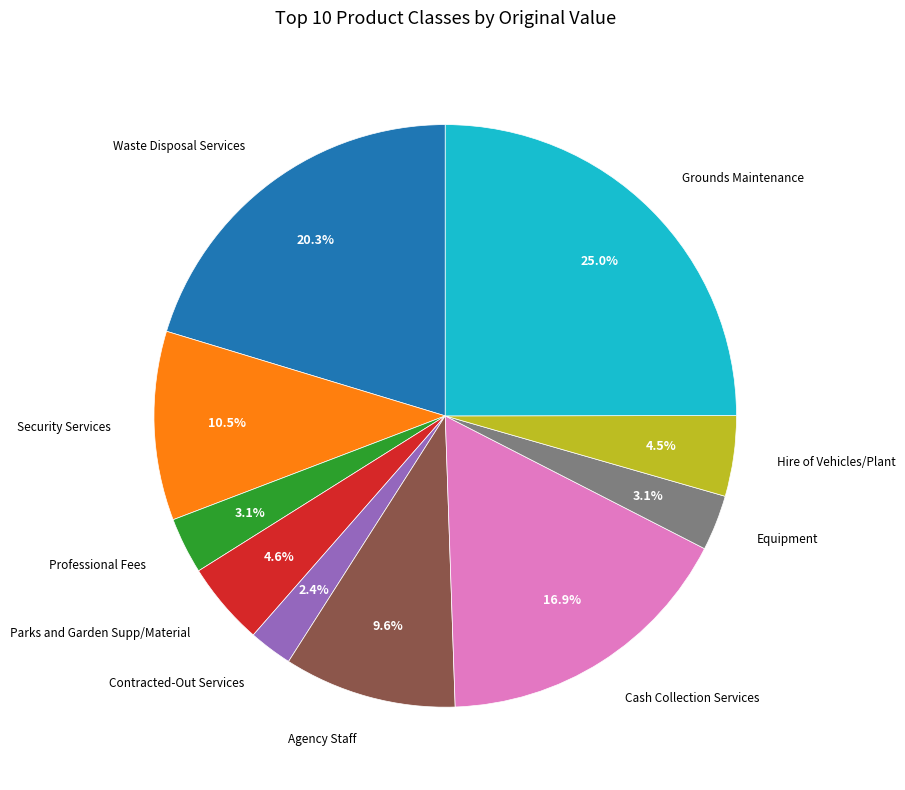

Is there any slice that represents more than half of the pie?

No